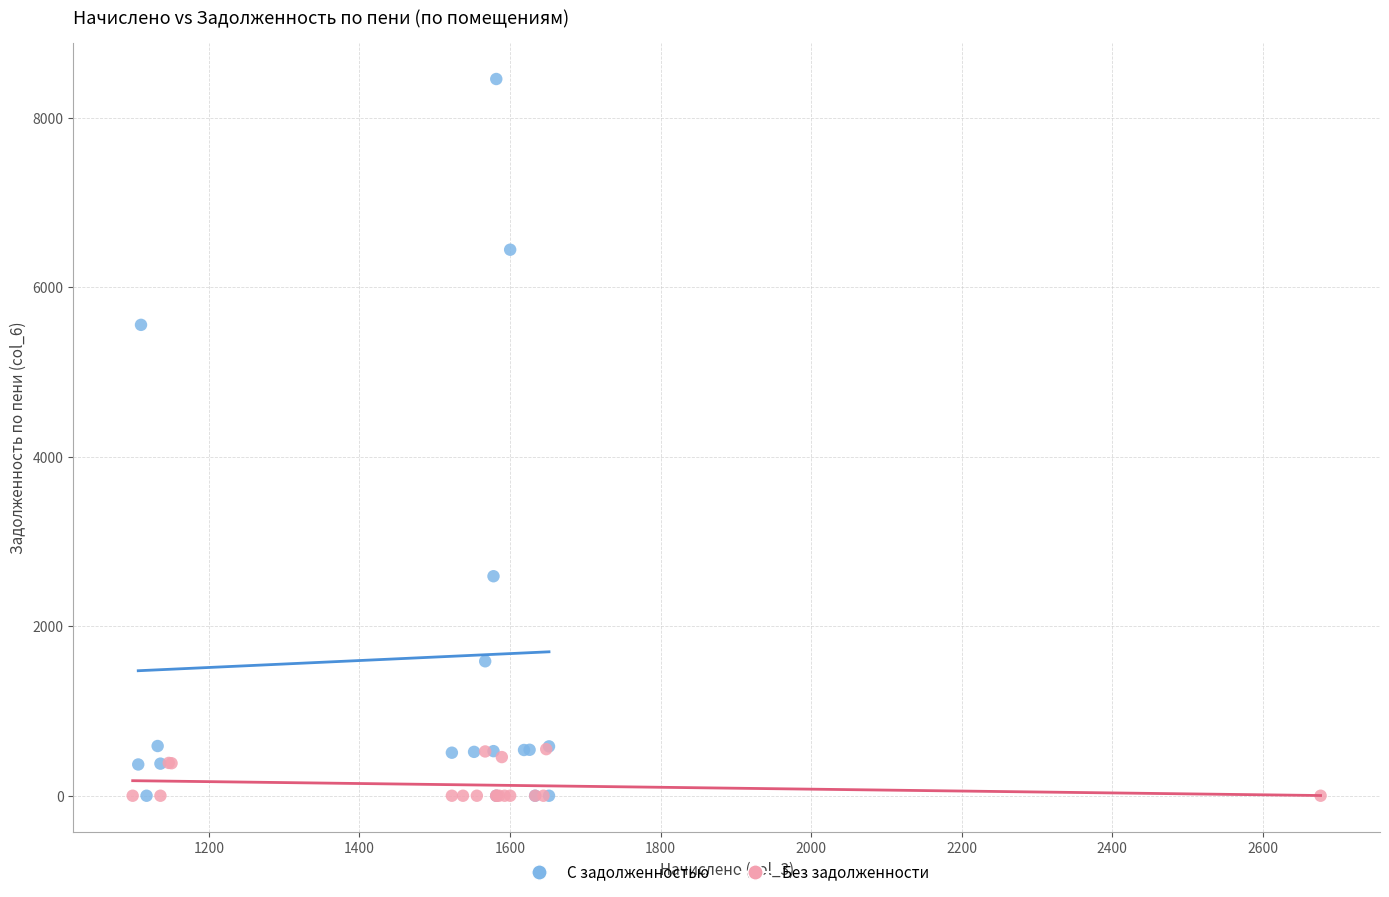

Which series contains the highest Y value?

С задолженностью